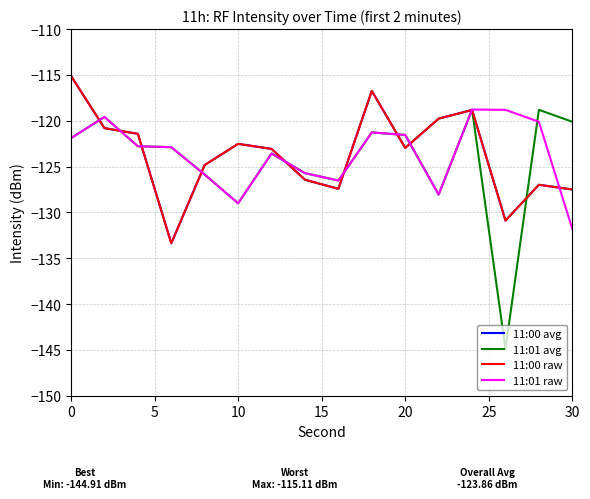

Does the chart display data point markers on the line(s)?

No